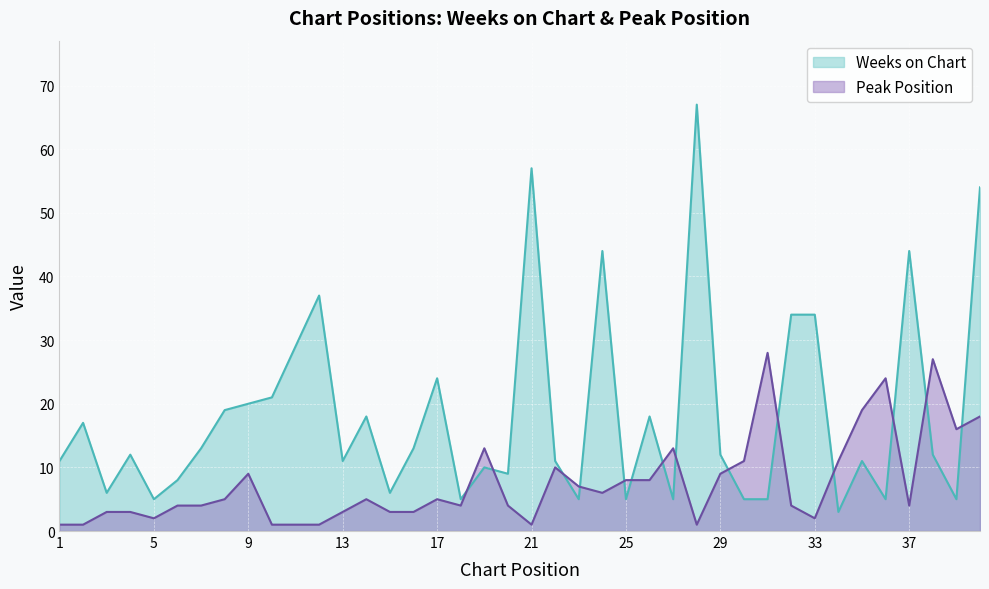

In Peak Position, how many points are lower than both neighbors (excluding endpoints)?

8